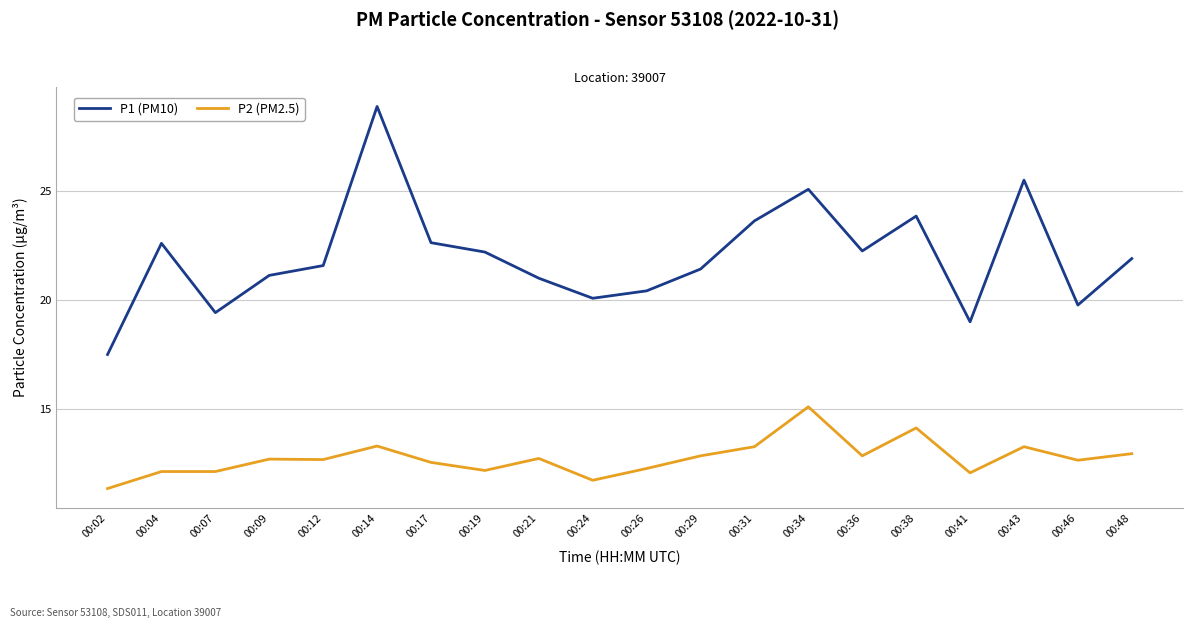

What is the spread (max minus min) of values at 00:46?

7.1